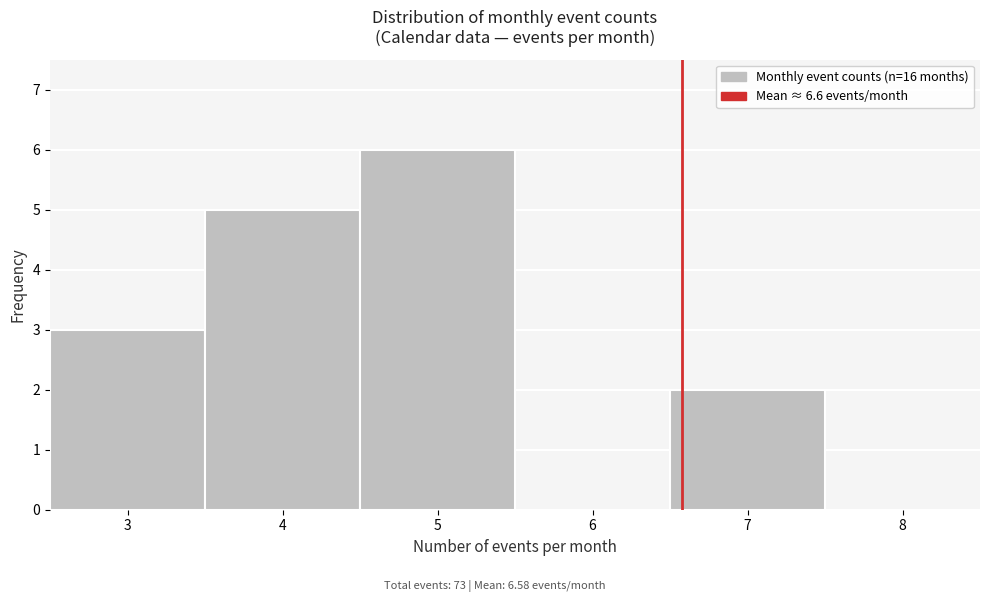

What is the height of the bar covering 2.5 to 3.5 on the x-axis? The values are not printed on the chart, so give them approximately, as read against the axis.

3